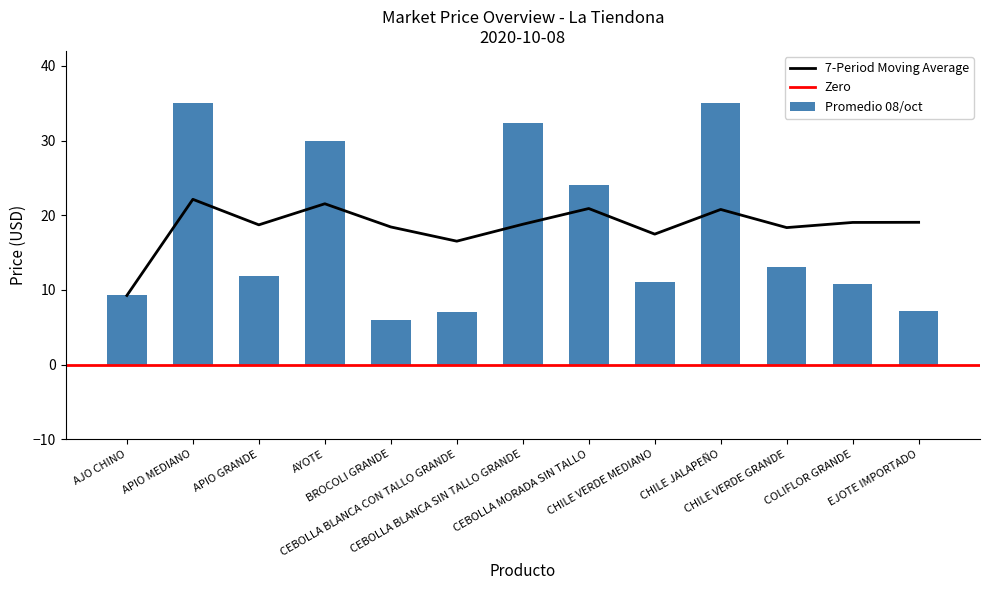

At which label does Var. first exceed 0?

AJO CHINO